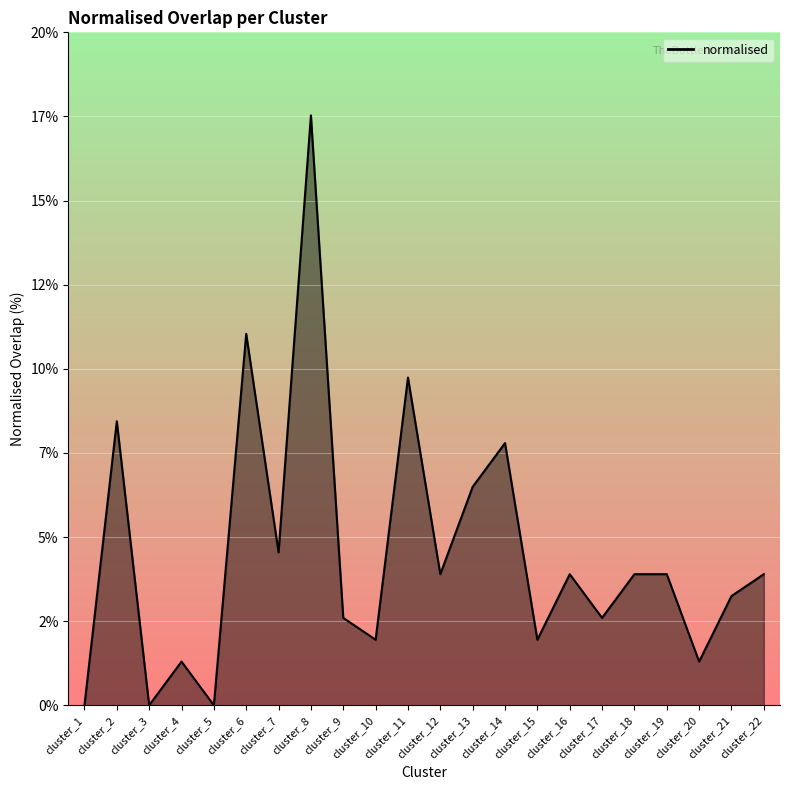

Does the chart display data point markers on the line(s)?

No